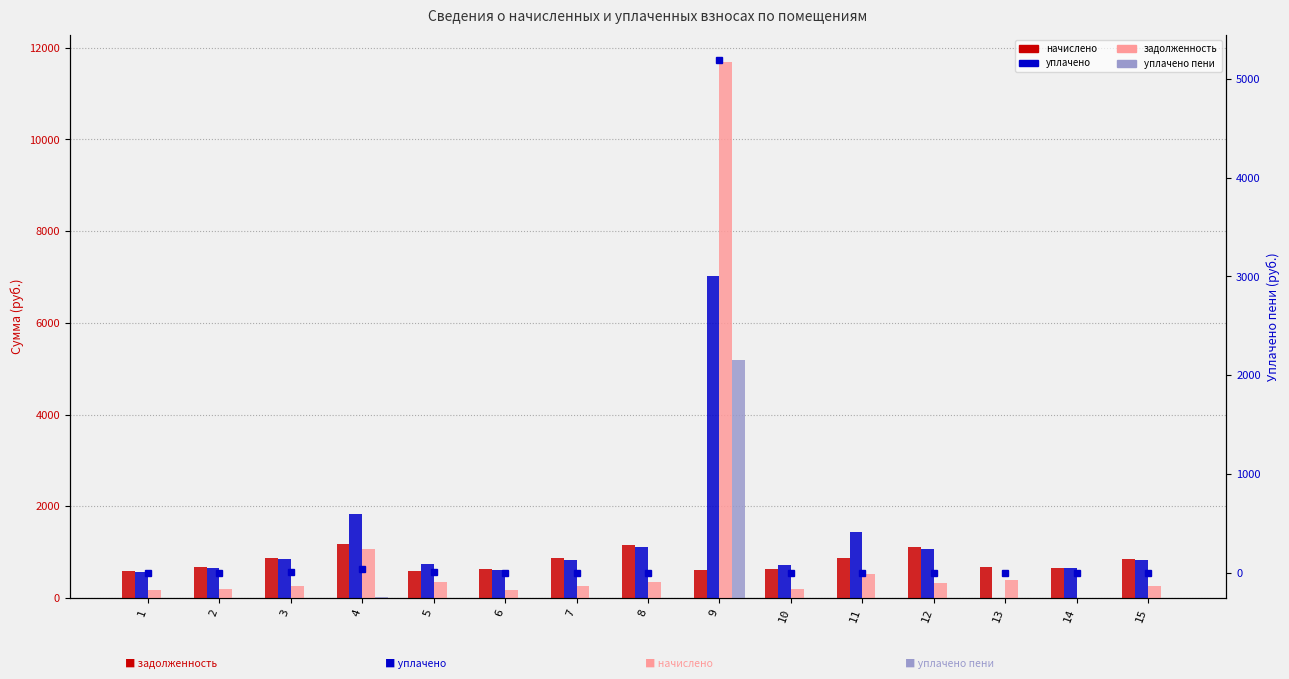

What is the difference between the highest and lowest values at 5?

744.5